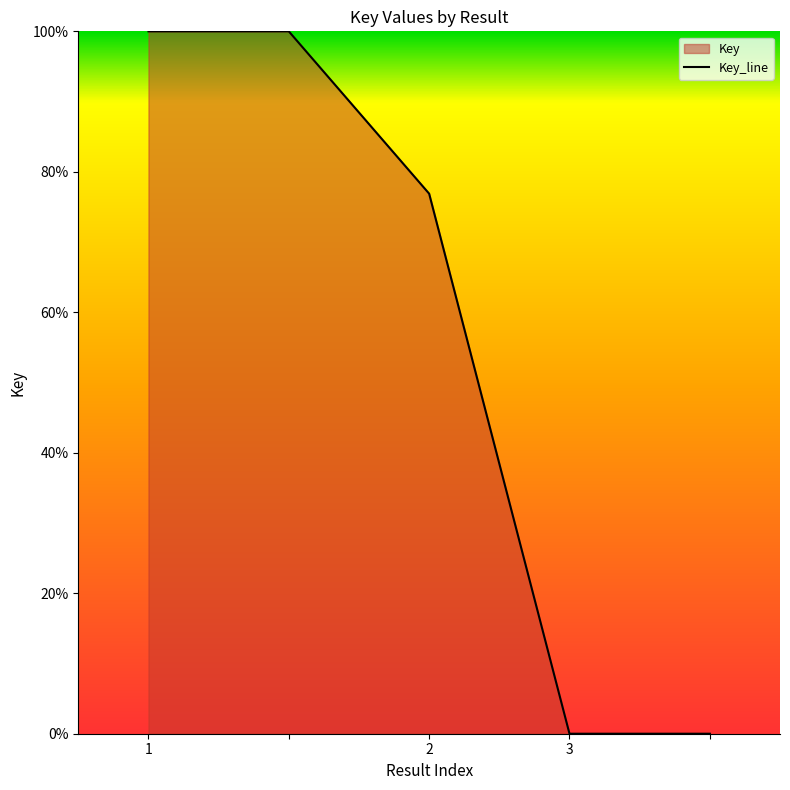

Reading left to right, list all the values displayed in this chart.

100.0	100.0	76.9	0.0	0.0